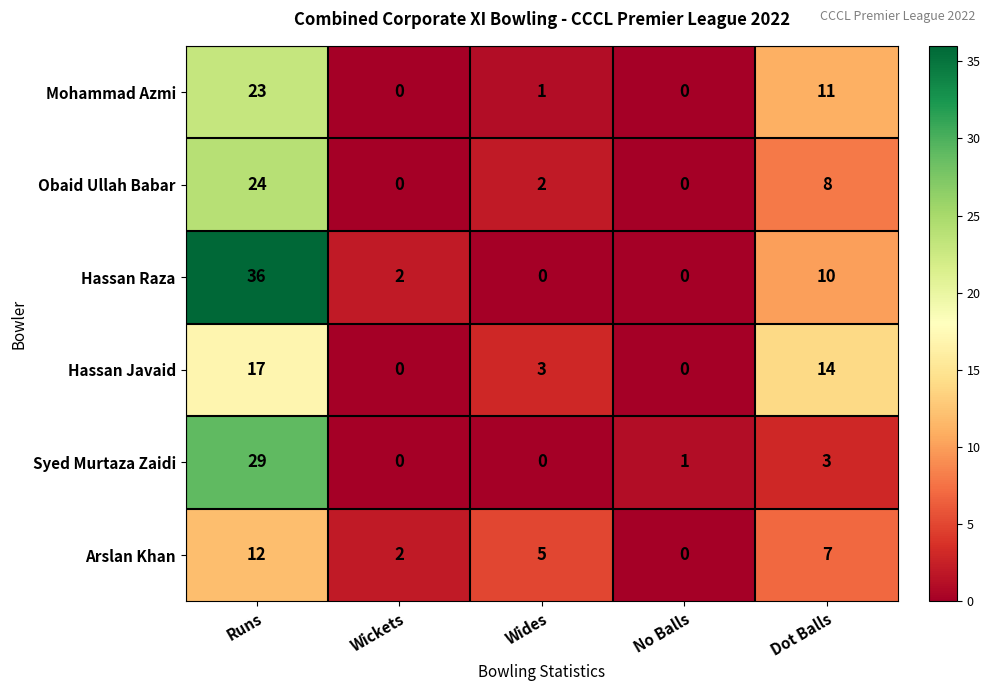

What is the difference between the highest and lowest values at No Balls?

1